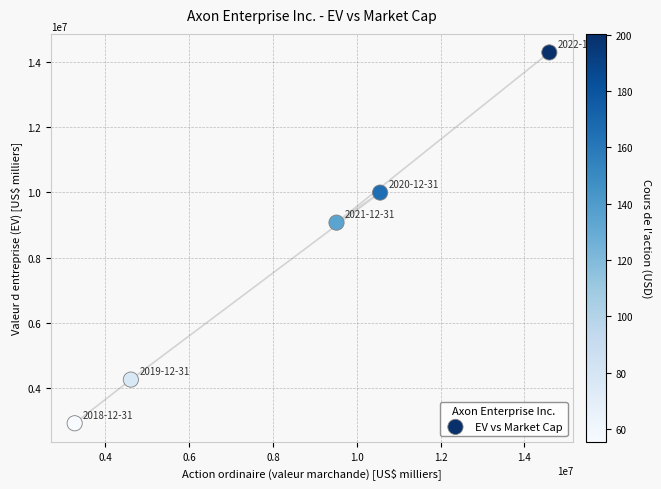

What Y value in the scatter plot is closest to 8604644?

9071780